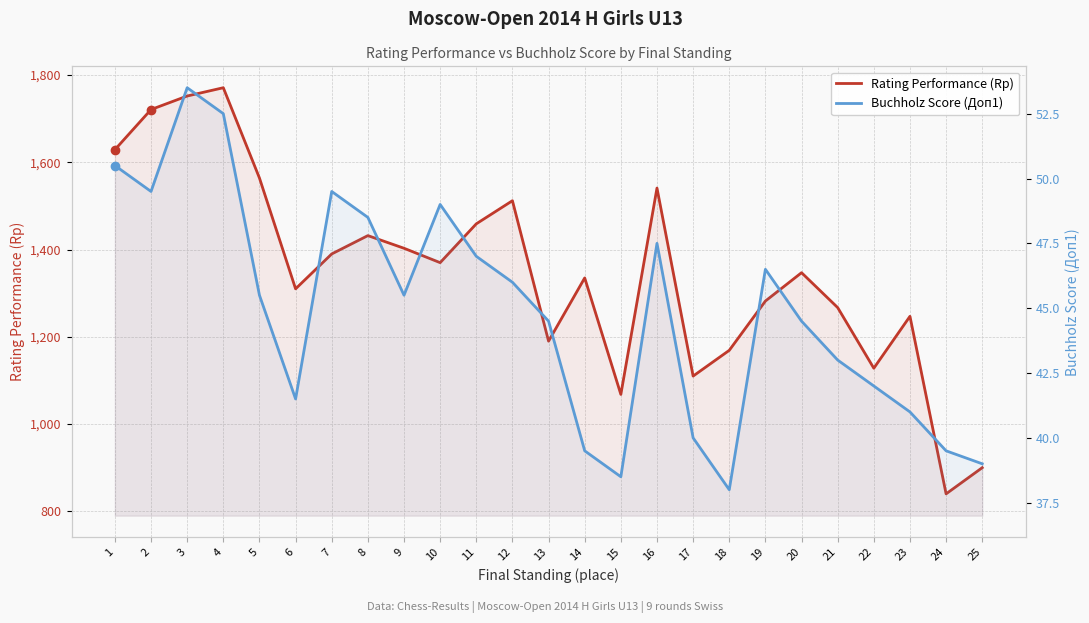

Is the value of Rating Performance (Rp) at 15 greater than the value of Buchholz Score (Доп1) at 13?

Yes